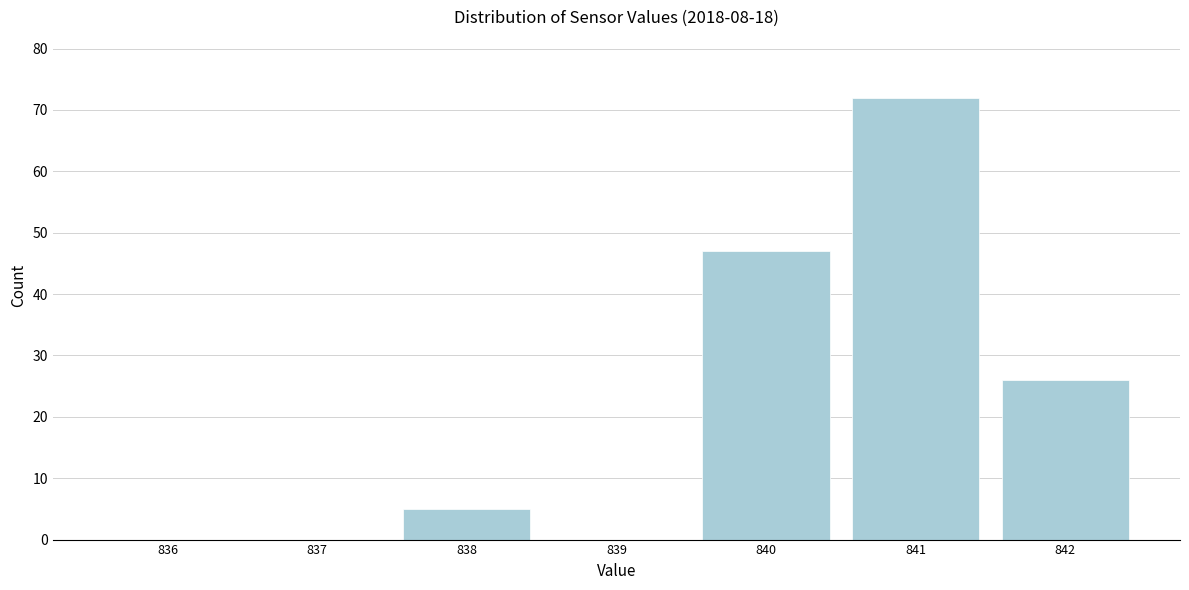

Reading left to right, list all the values displayed in this chart.

836=0	837=0	838=5	839=0	840=47	841=72	842=26